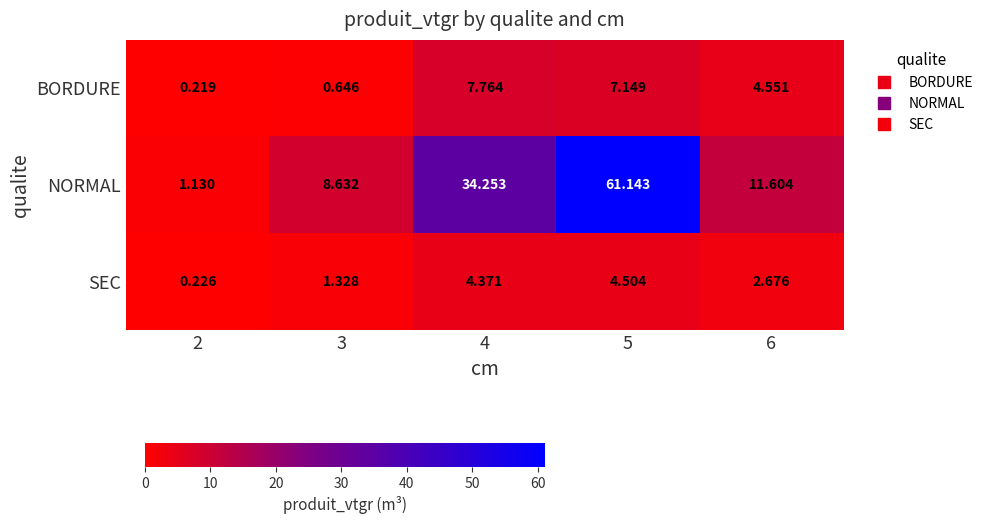

Rank the series by their maximum value, from lowest to highest.

SEC, BORDURE, NORMAL